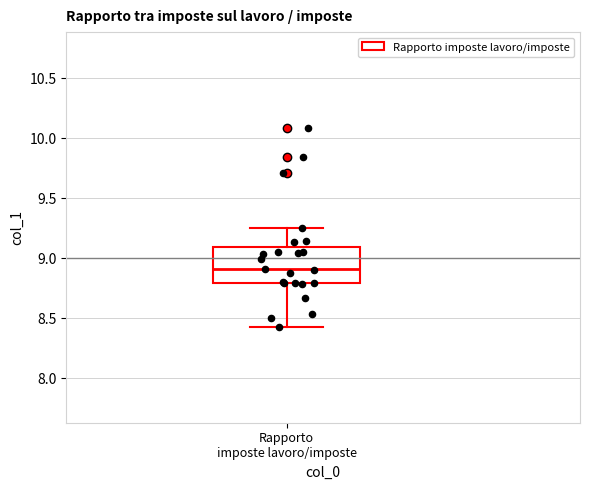

Read this box plot against the y-axis: the position of the median line, the range covered by the box, and the ends of both whiskers. The values are not printed on the chart, so give them approximately, as read against the axis.

median 8.90, box 8.80 to 9.10, whiskers 8.45 to 9.25